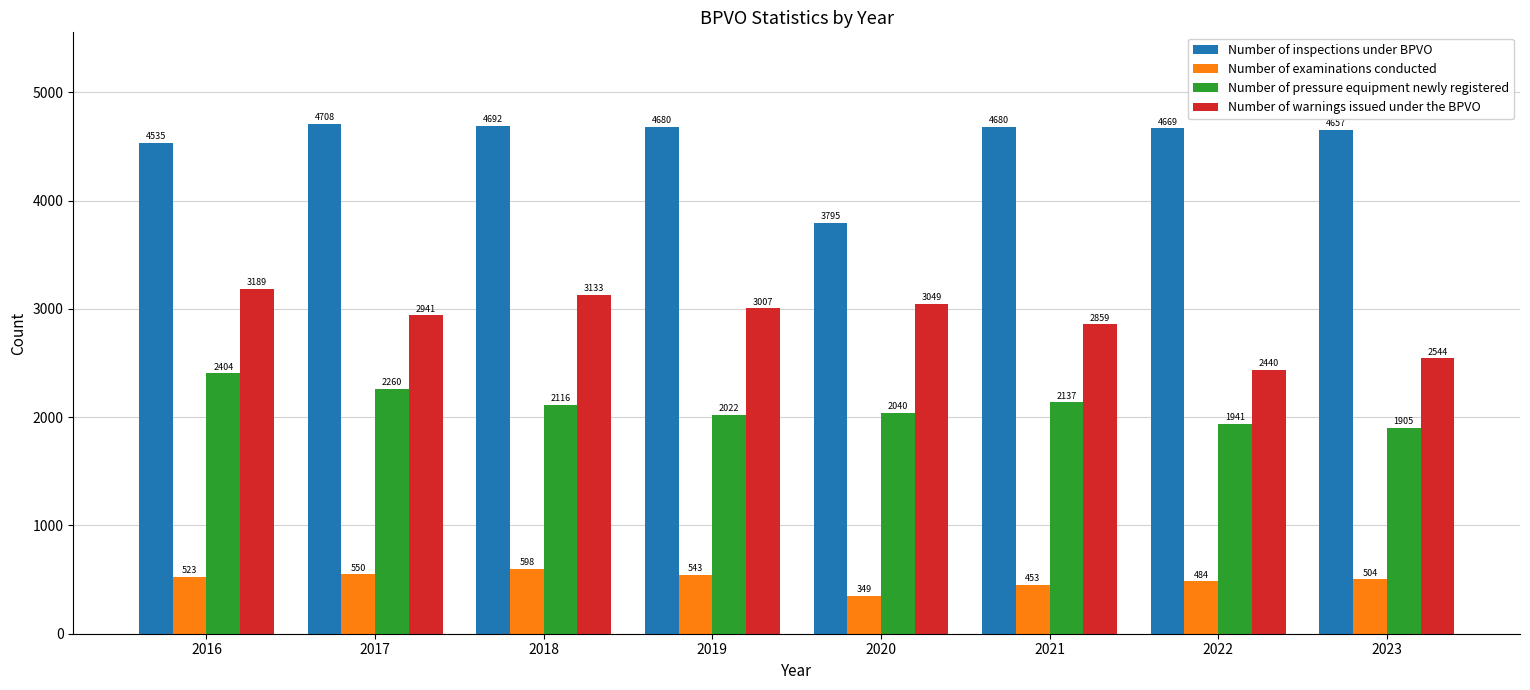

What are all the series names shown in the legend?

Number of inspections under BPVO, Number of examinations conducted, Number of pressure equipment newly registered, Number of warnings issued under the BPVO